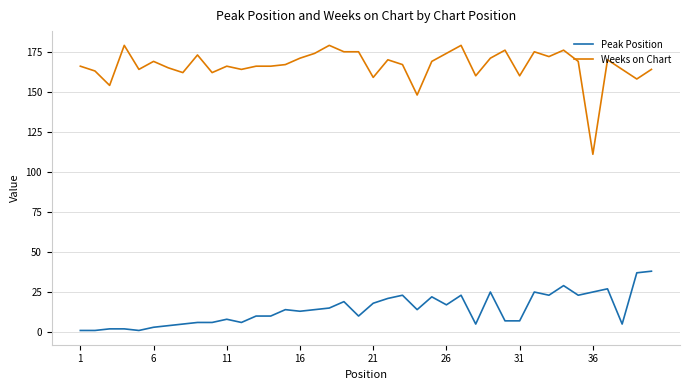

List the series in order of their peak value, highest first.

Weeks on Chart, Peak Position